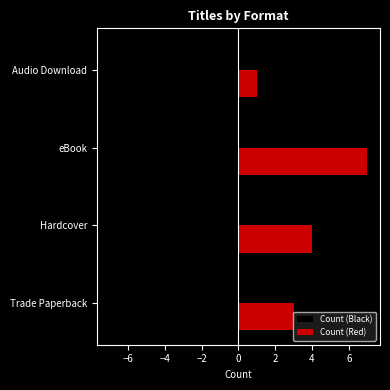

At how many categories does at least one series exceed 5?

1